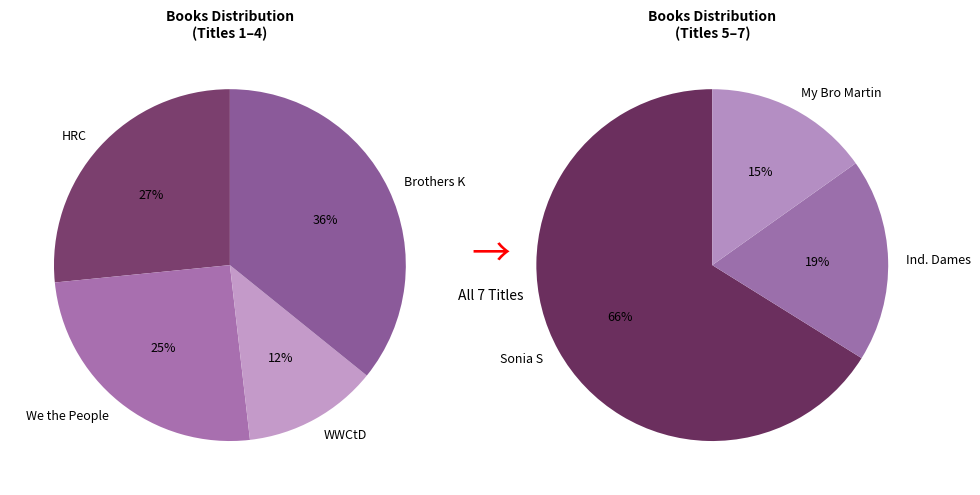

Combined, do Brothers Kennedy and Hillary Rodham Clinton account for over 50%?

No